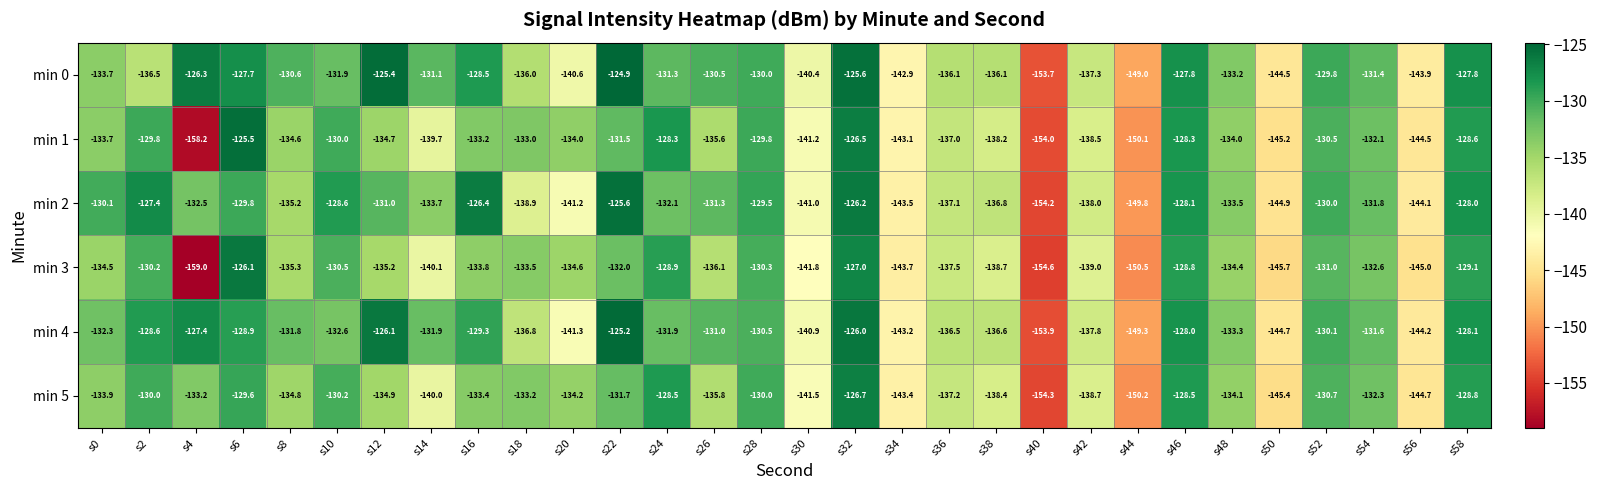

Where does the min 3 series first go above -134?

s2